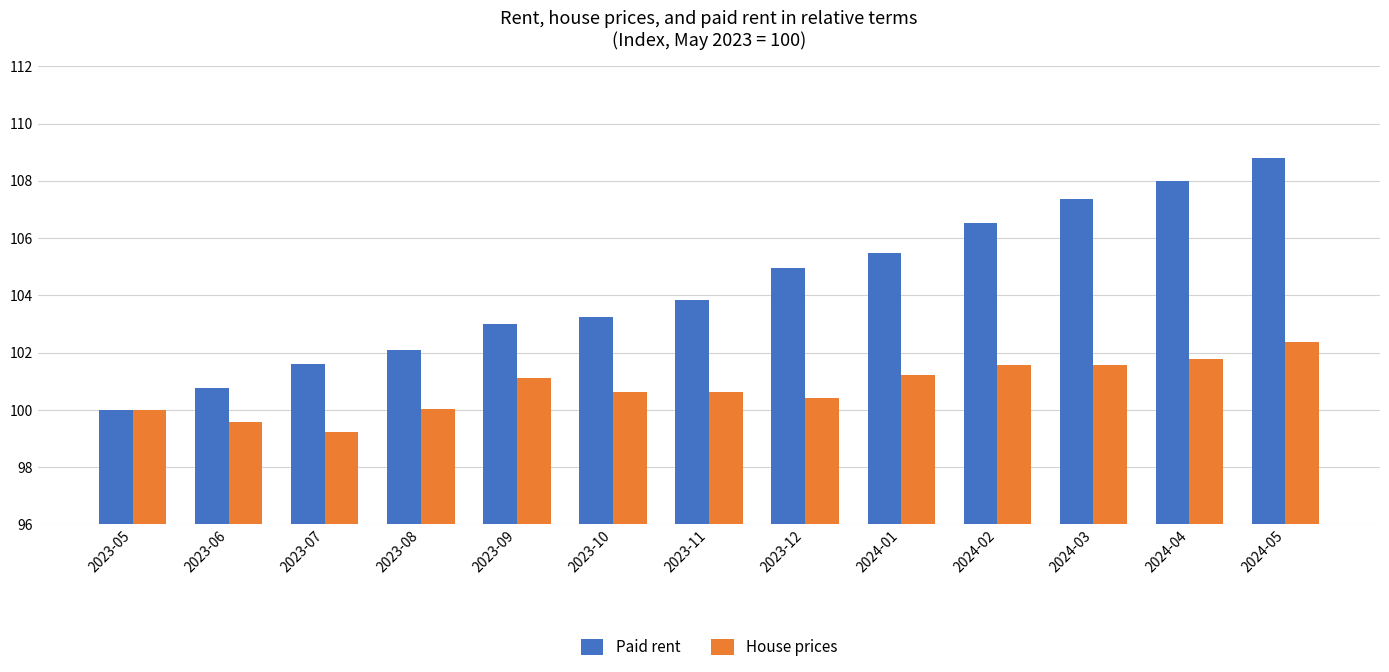

What is the label of the 8th bar from the left?

2023-12